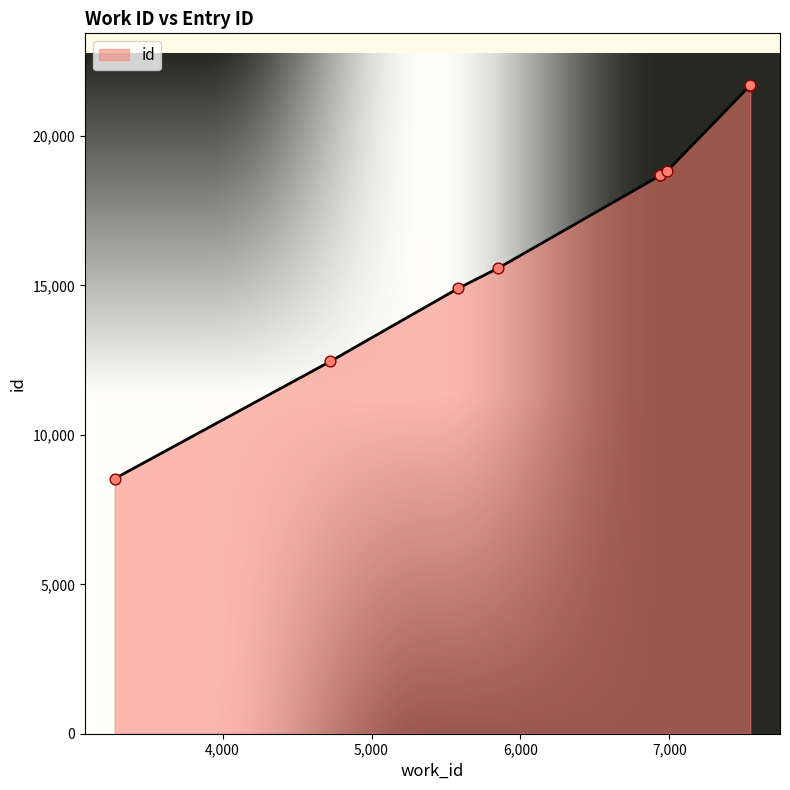

Approximately how many times larger is the value at 5582 compared to 3276?

1.7